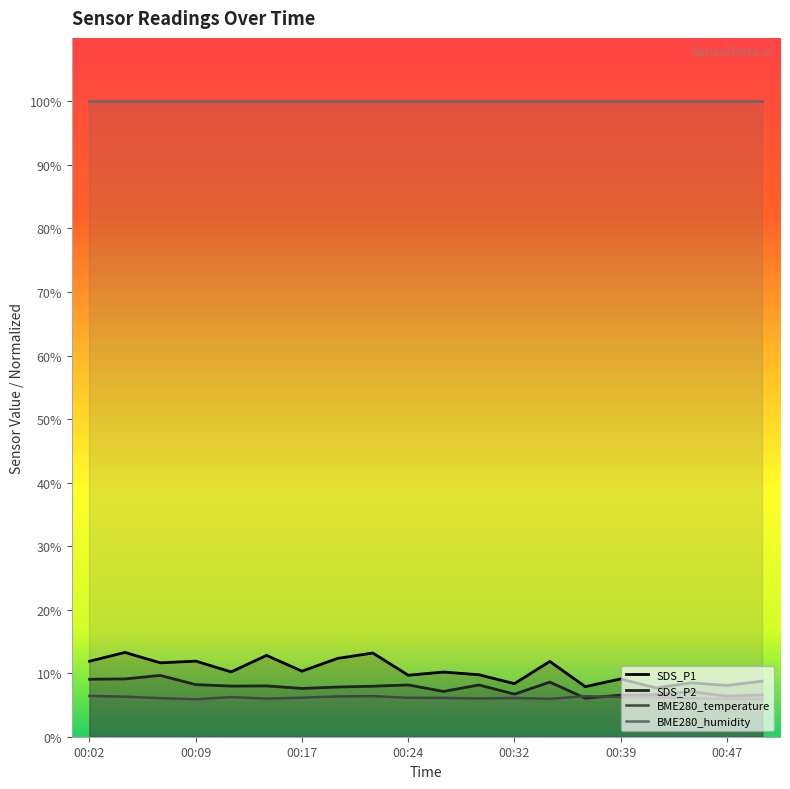

At which label does SDS_P2 reach its peak?

00:07